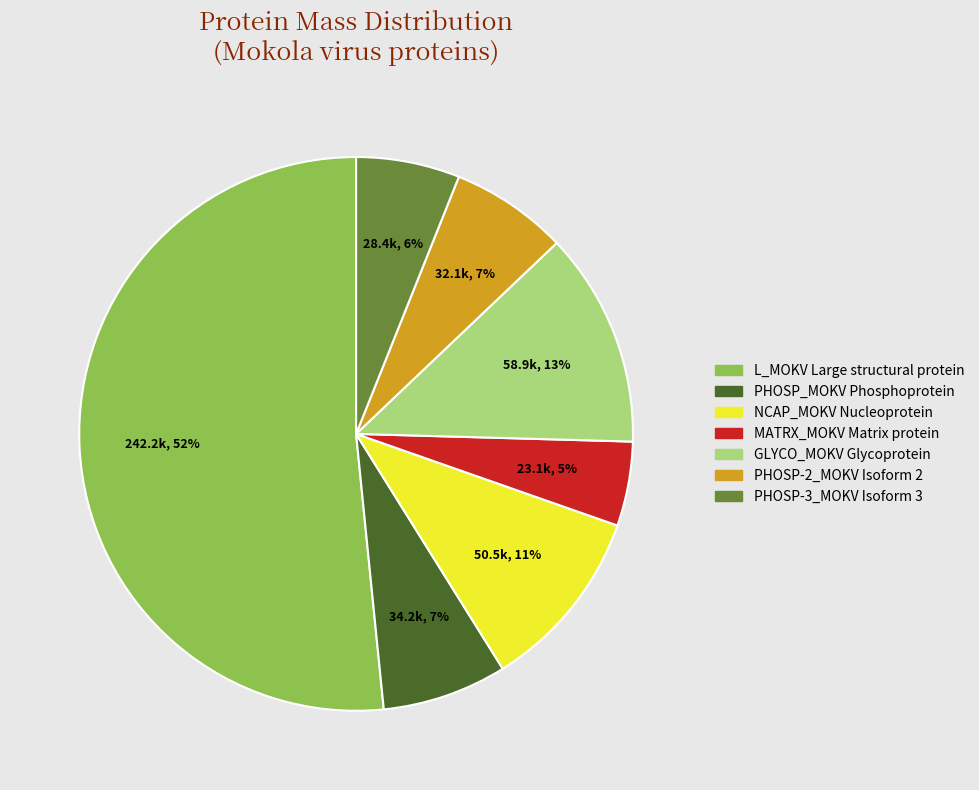

The PHOSP_MOKV Phosphoprotein slice represents 13% of the pie. True or false?

False